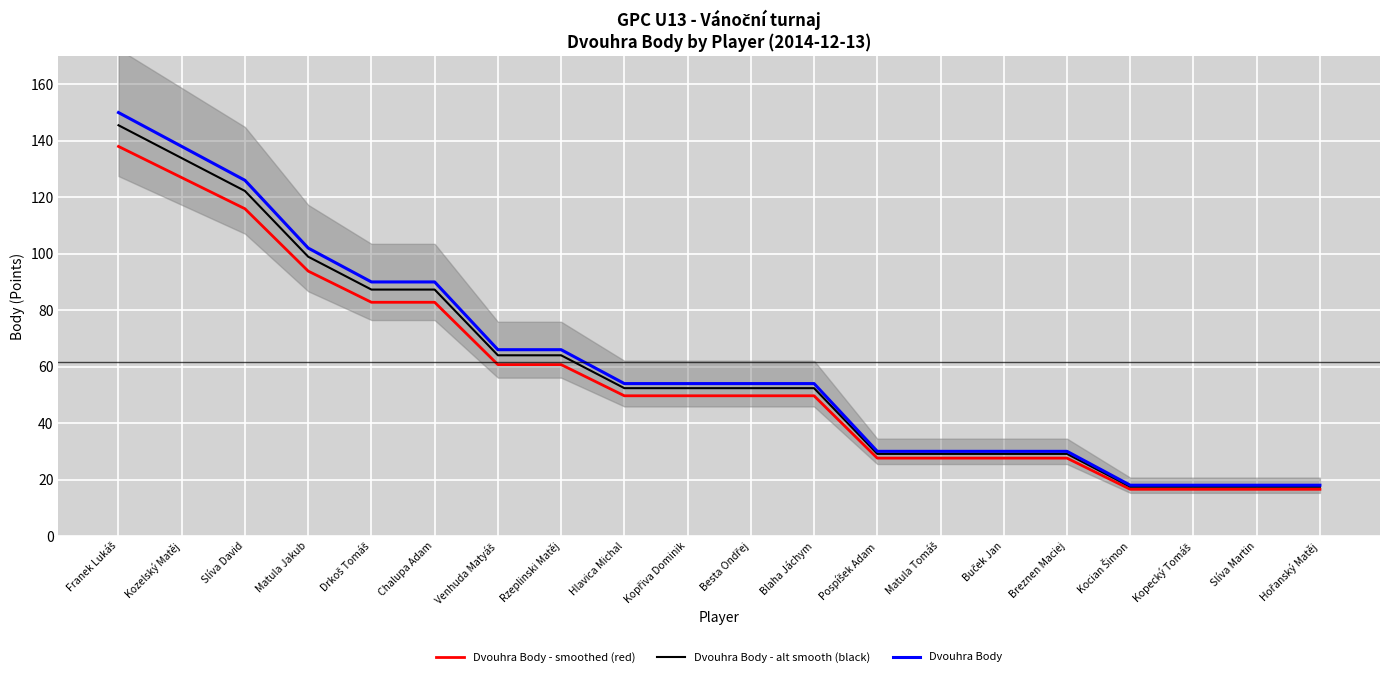

What is the difference between the highest and lowest values at Chalupa Adam?

7.2